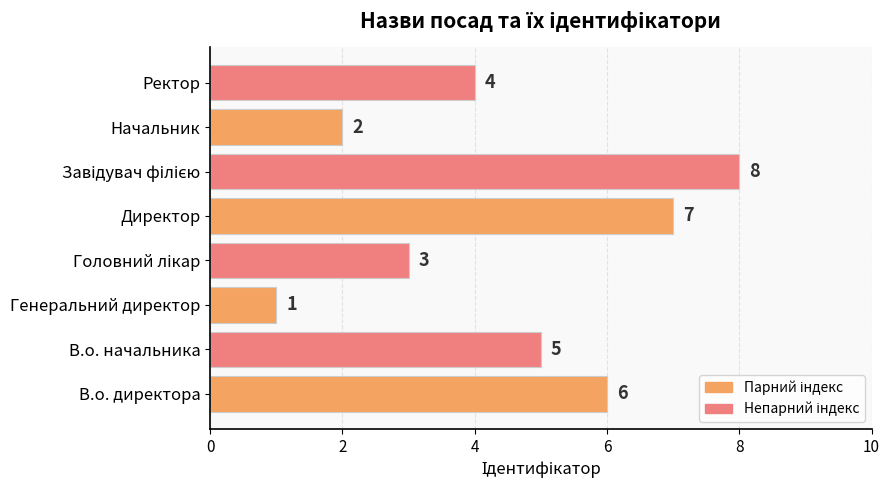

What is the maximum value shown in the chart?

8